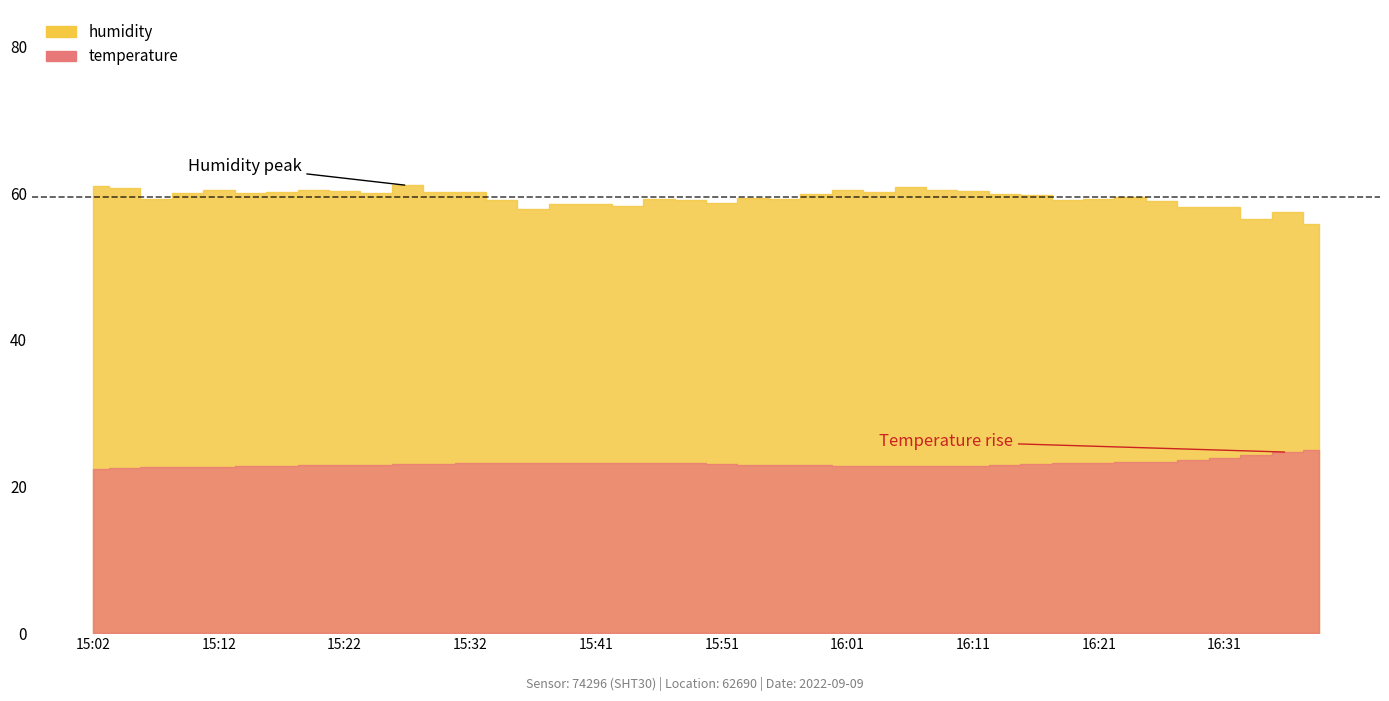

What are all the series names shown in the legend?

humidity, temperature